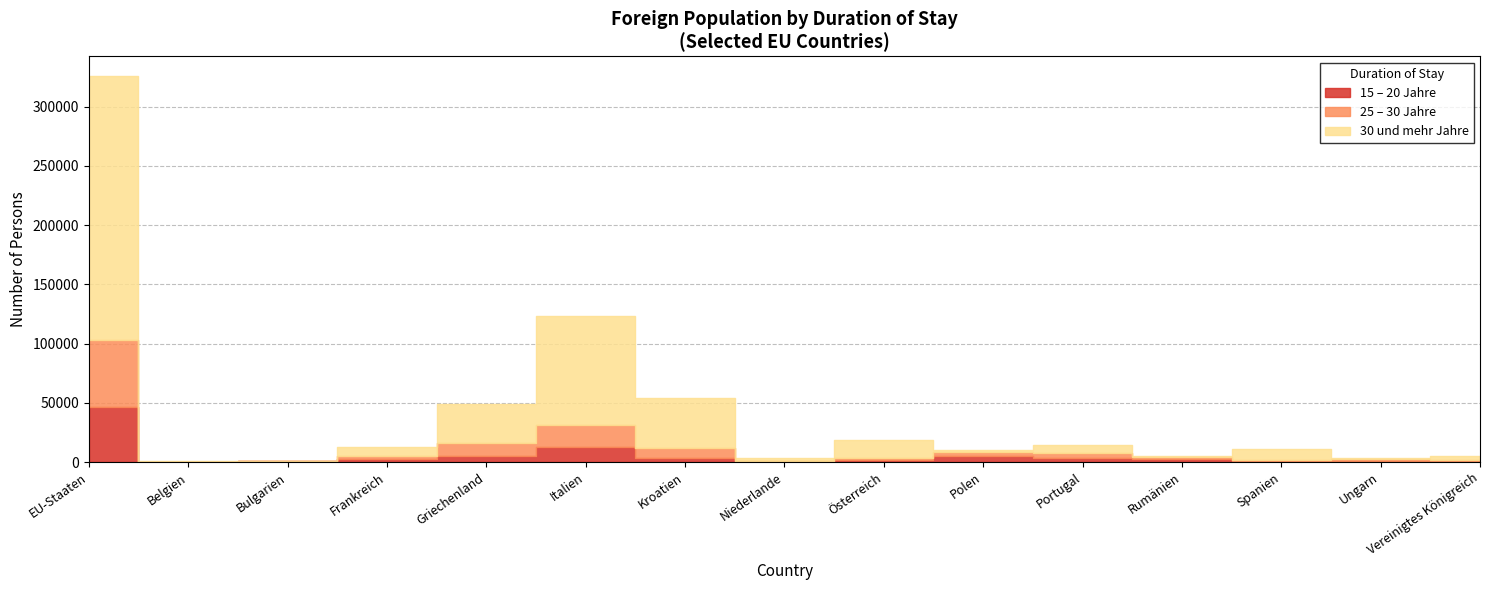

The value of 25 – 30 Jahre at Belgien is 190. True or false?

True